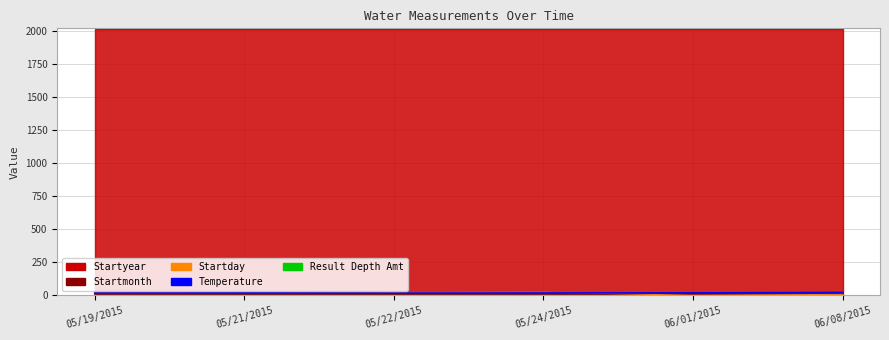

Is it true that Temperature equals 11.0 at 06/08/2015?

False